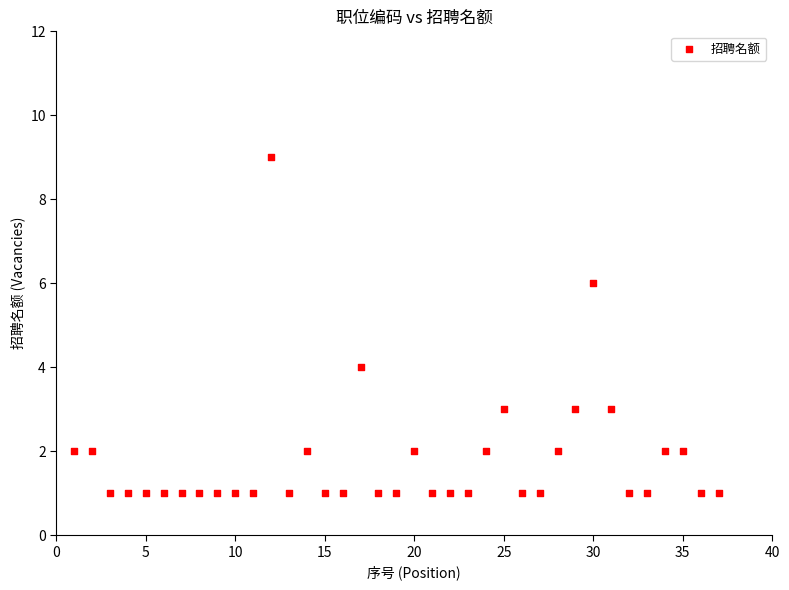

What is the range of X values (max minus min)?

36